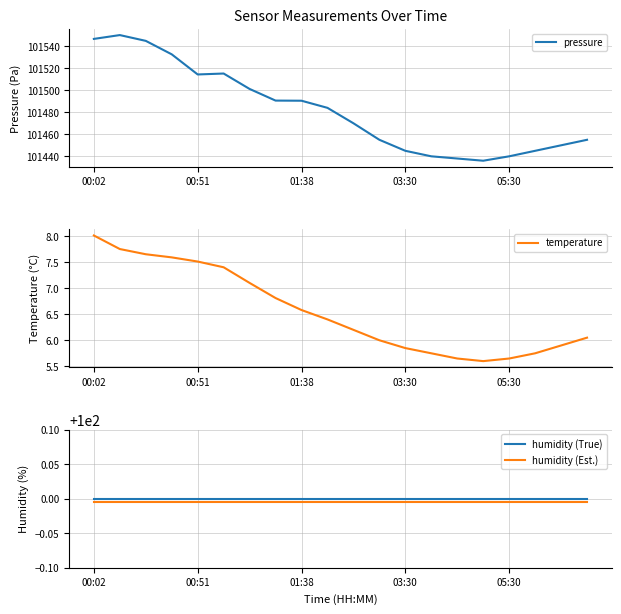

What is the average value of the temperature series?

6.6